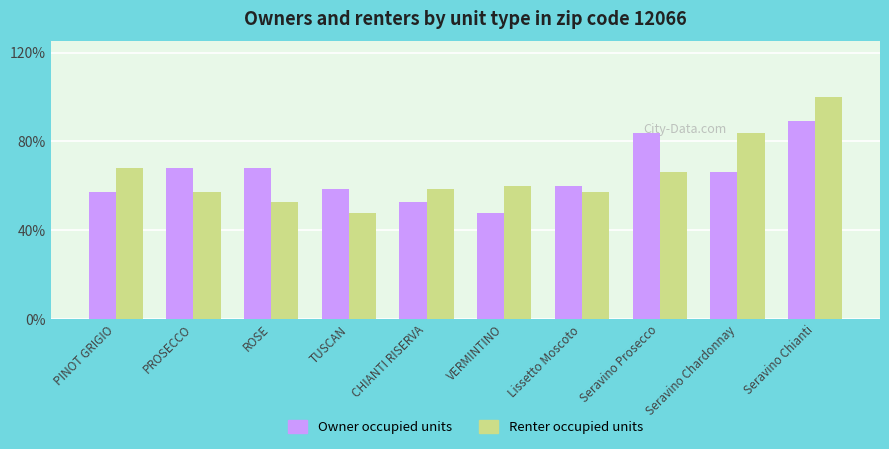

Which series has the largest range (max minus min)?

Renter occupied units